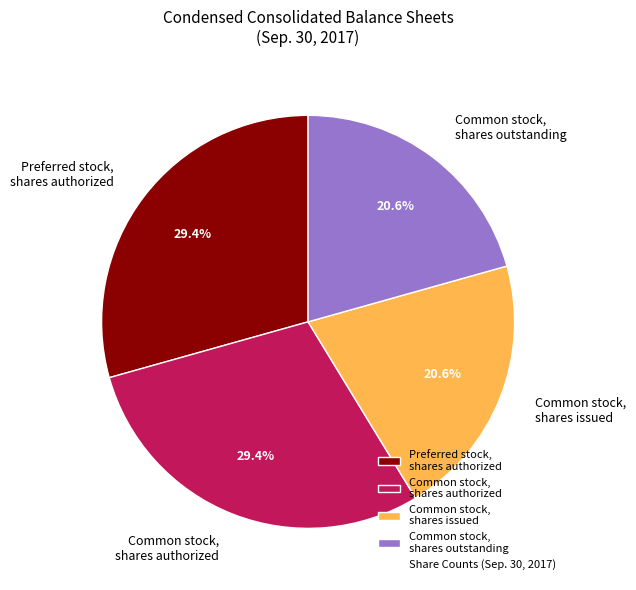

Is there a majority slice in this chart?

No